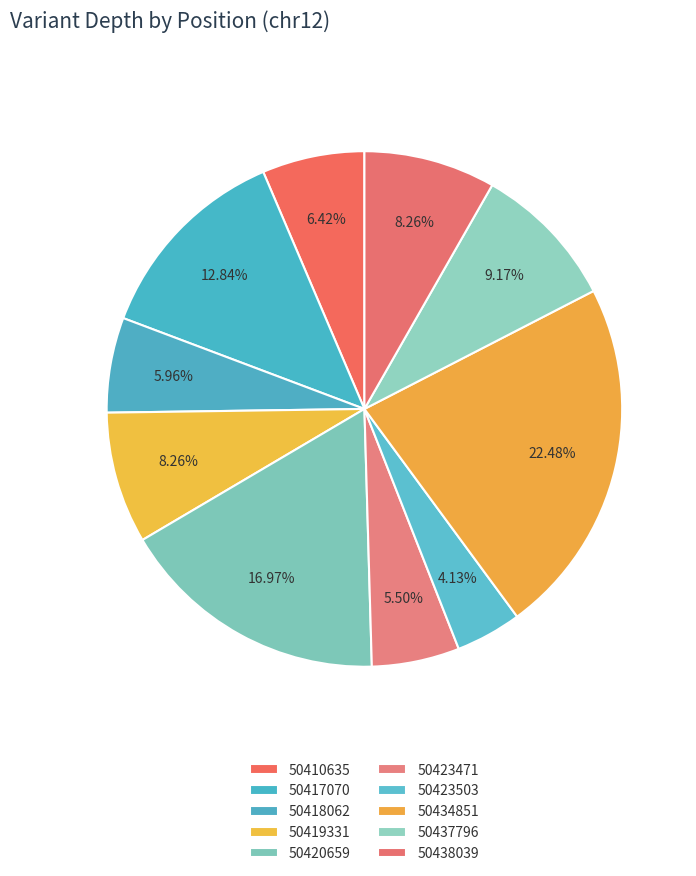

Is the sum of 50438039 and 50423503 greater than half?

No